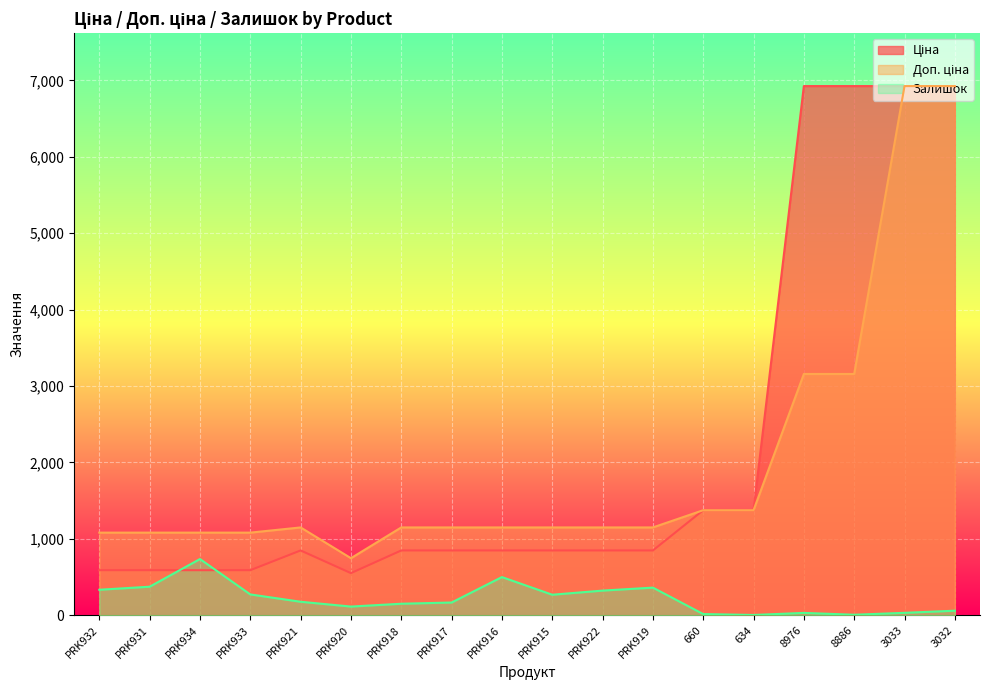

Which series has the largest total across all categories?

Ціна